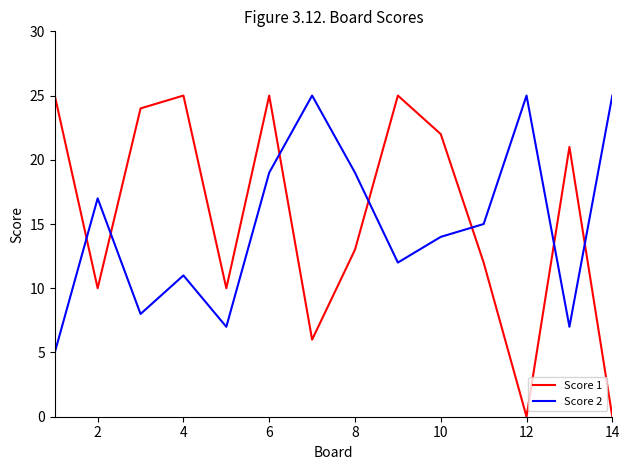

True or false: Score 1 and Score 2 cross at least once.

True